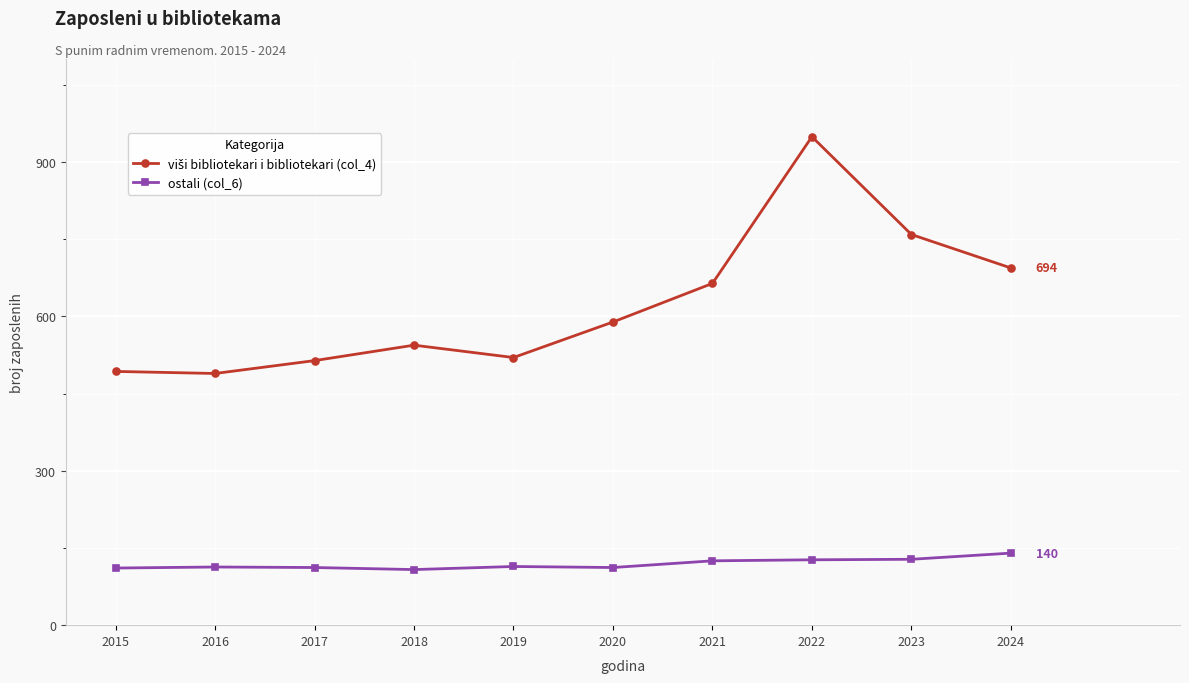

At which category is the sum across all series the highest?

2022